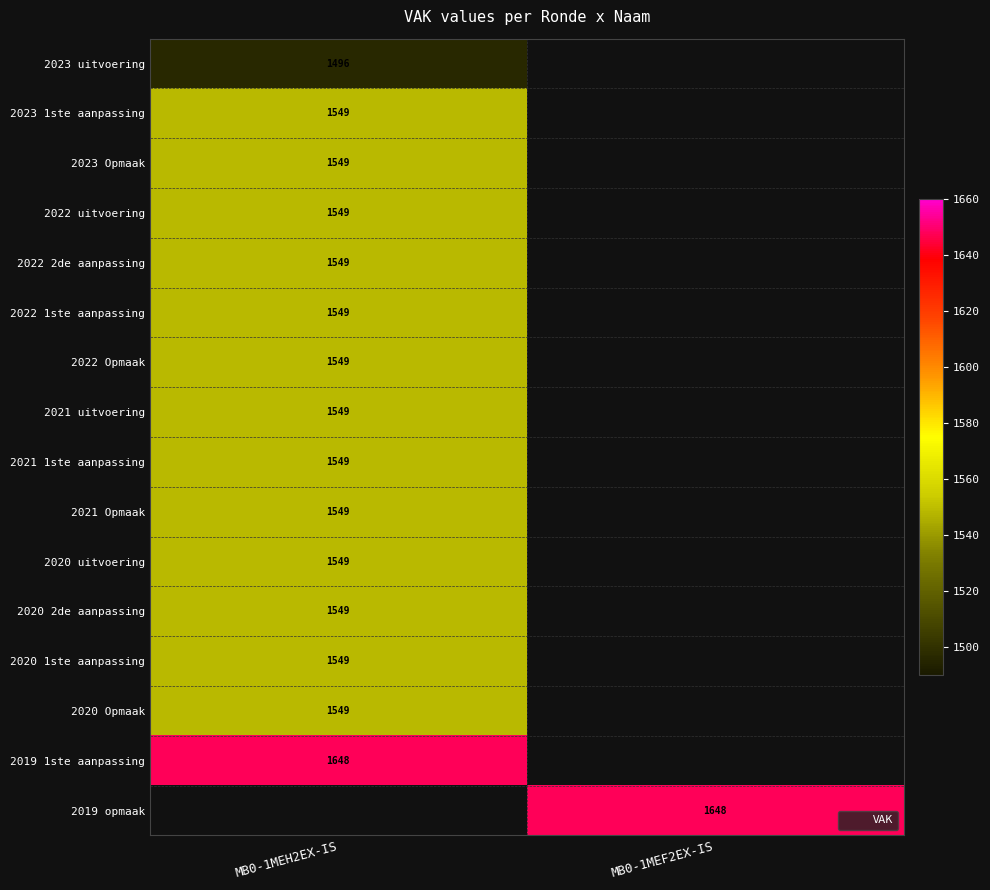

Which category has the highest value across all series?

MB0-1MEH2EX-IS